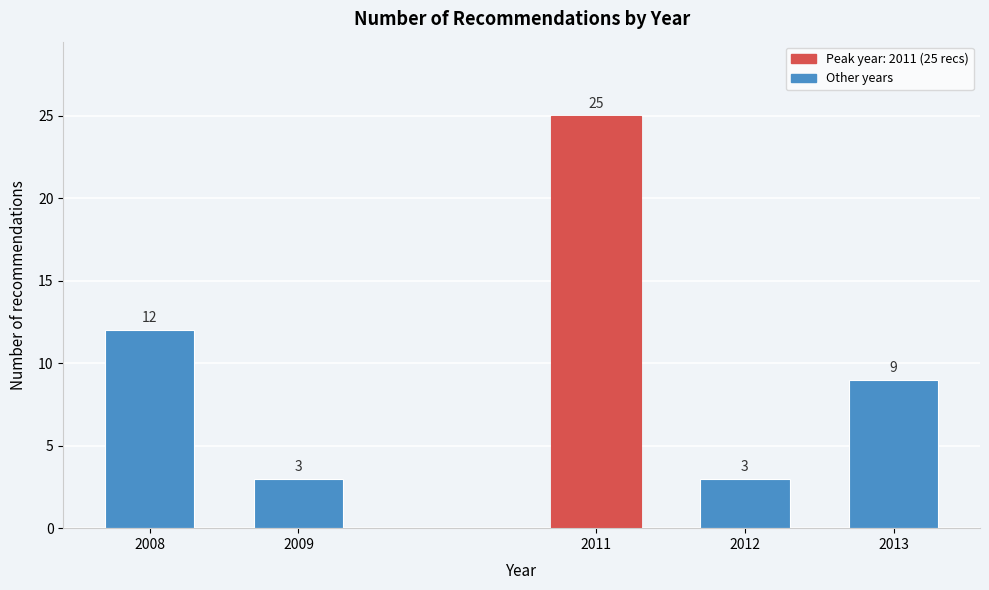

Reading left to right, list all the values displayed in this chart.

2008=12	2009=3	2011=25	2012=3	2013=9